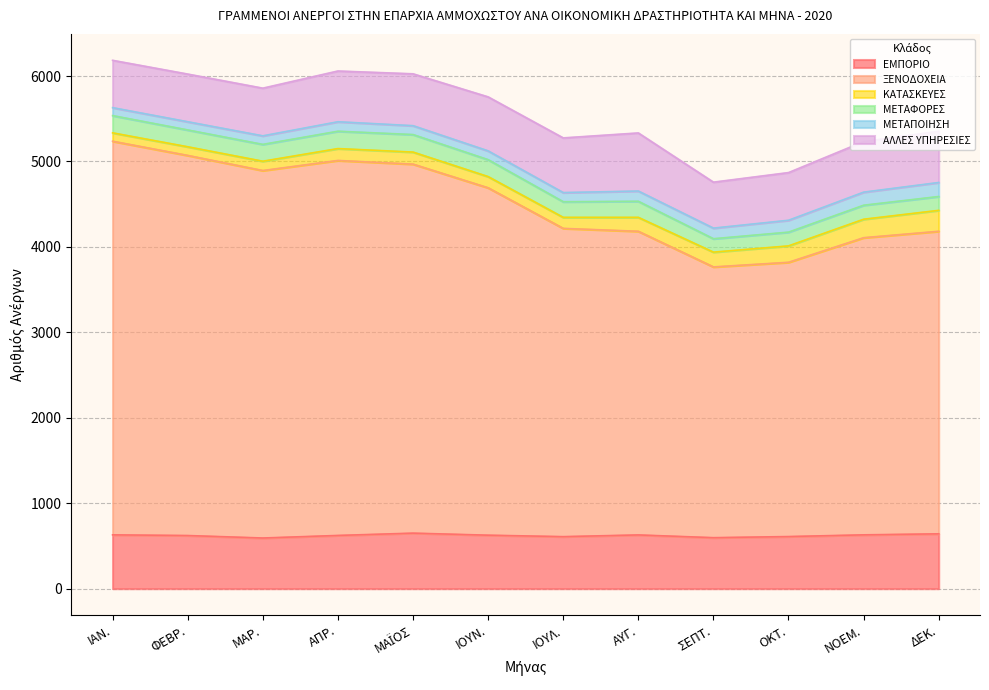

True or false: ΜΕΤΑΦΟΡΕΣ has a value of 205 at ΜΑΪΟΣ.

True